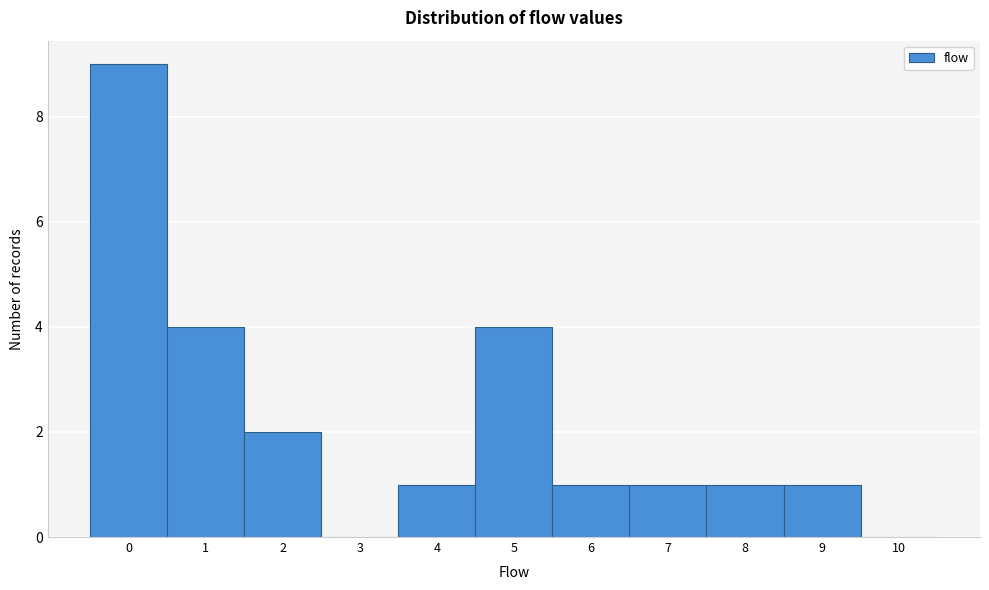

Reading right to left, list all the values displayed in this chart.

10=0	9=1	8=1	7=1	6=1	5=4	4=1	3=0	2=2	1=4	0=9